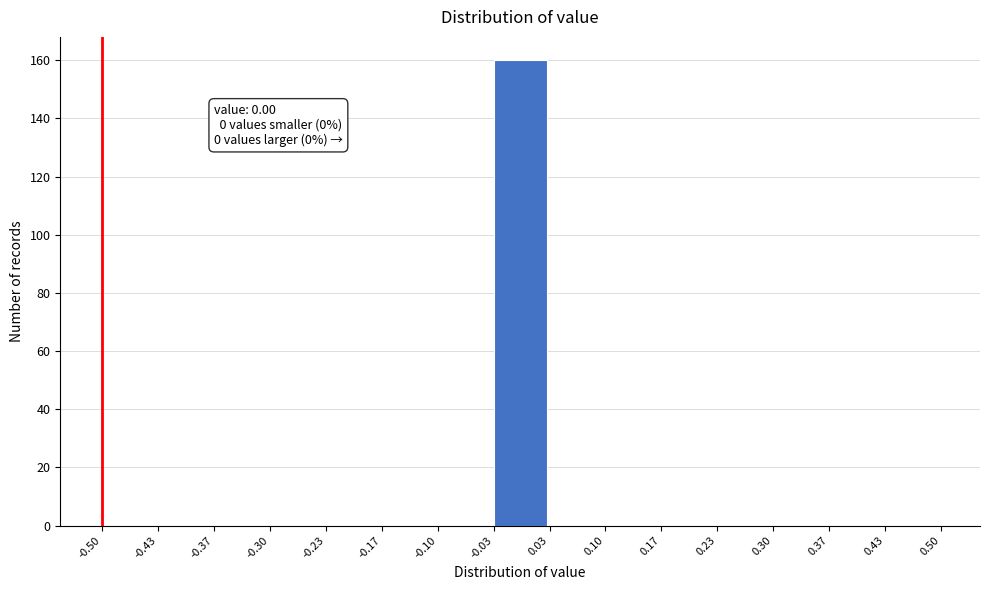

Over which range of the x-axis is the bar tallest?

-0.03 to 0.03